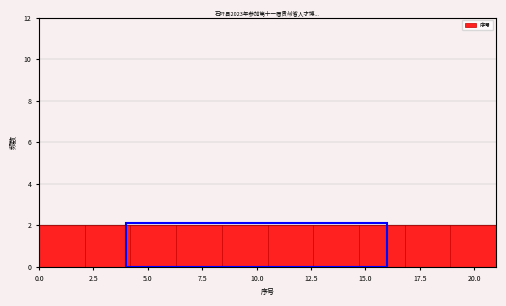

How tall is the bar that spans 8.4 to 10.5 on the x-axis? Neither the bar edges nor the heights are printed on the chart, so give them approximately, as read against the axes.

2